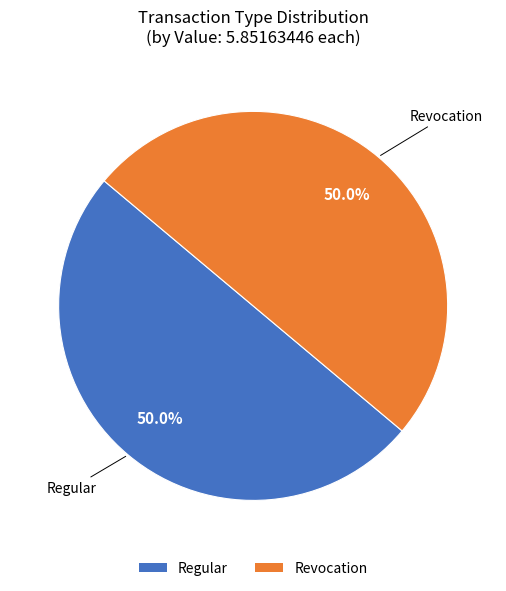

To the nearest percent, what is the average slice percentage?

50%